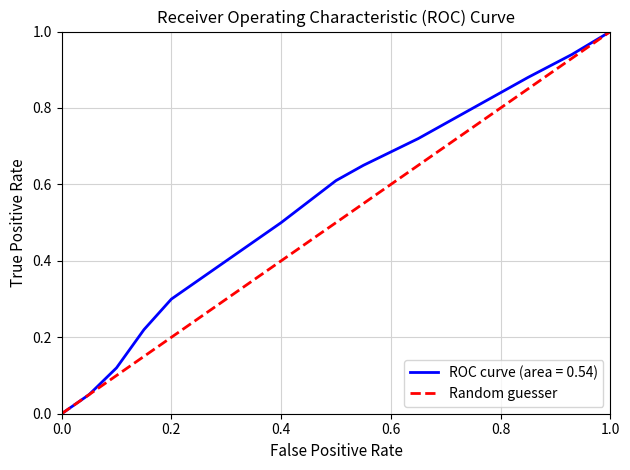

What is the difference between the maximum and second lowest values?

0.9